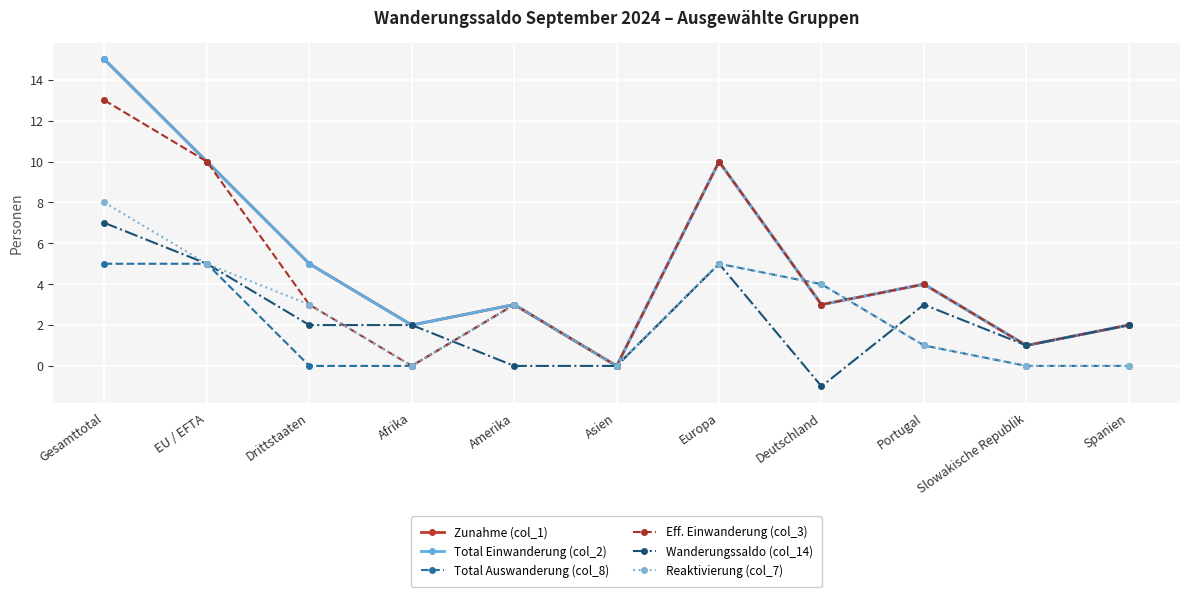

How many lines are shown in the chart?

6